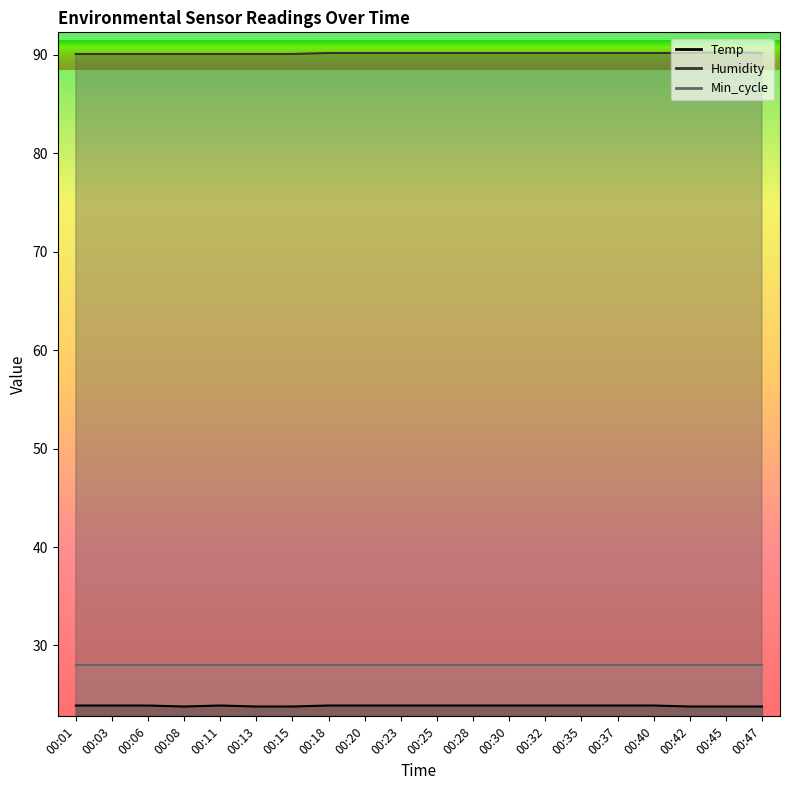

True or false: Humidity has more than 1 points higher than both neighbors.

False